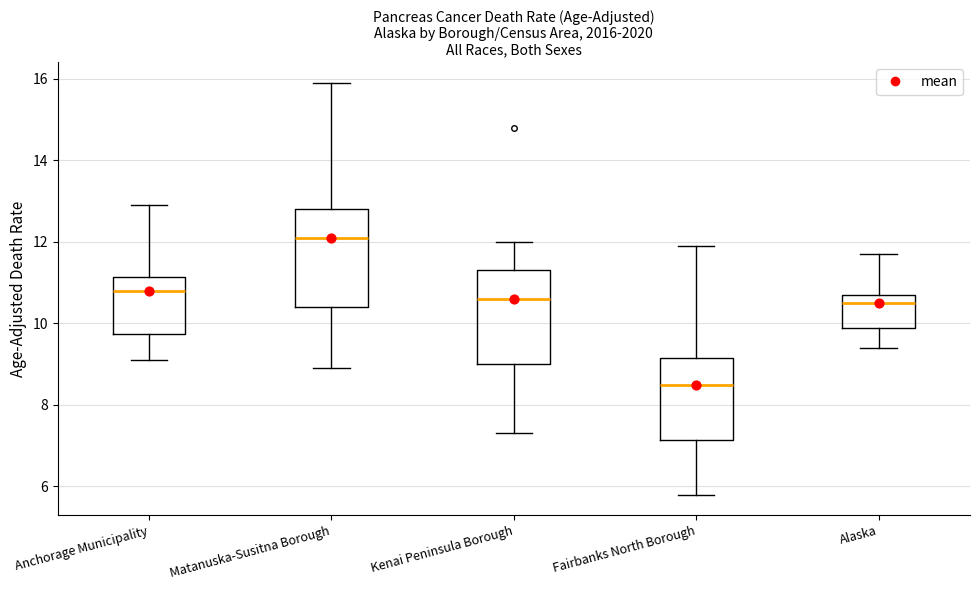

Which box's median line is the highest?

Matanuska-Susitna Borough